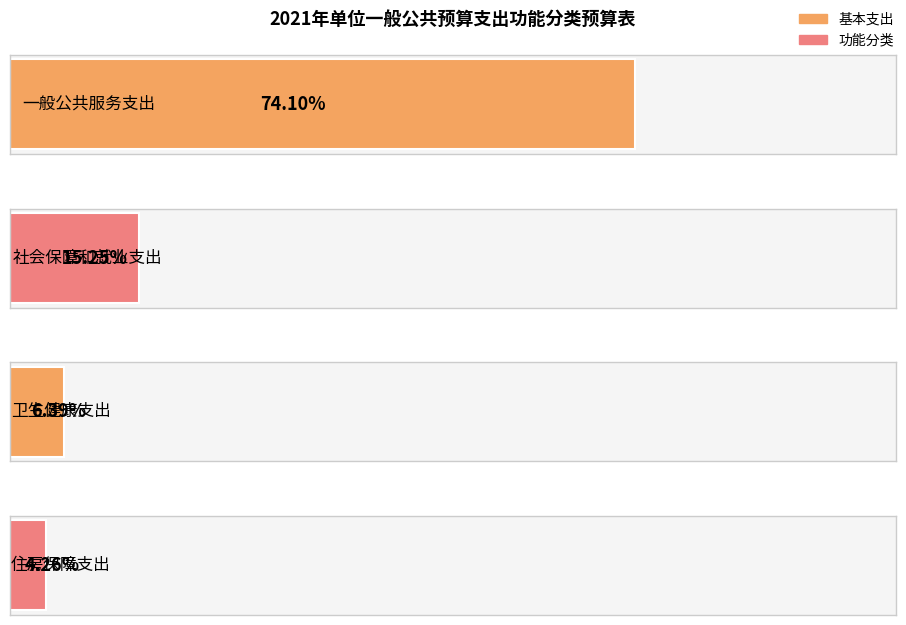

Which has a higher value, 社会保障和就业支出 or 住房保障支出?

社会保障和就业支出